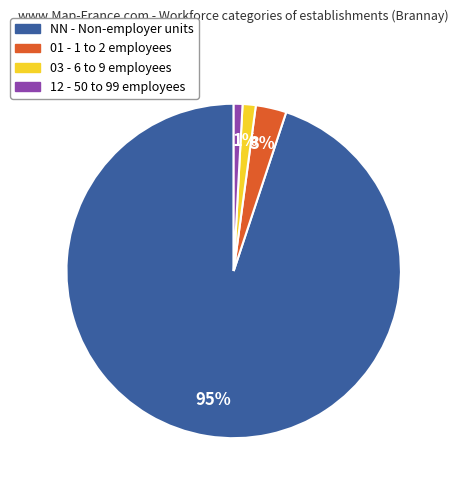

To the nearest percent, what percentage of the pie is 03 - 6 to 9 employees?

1%